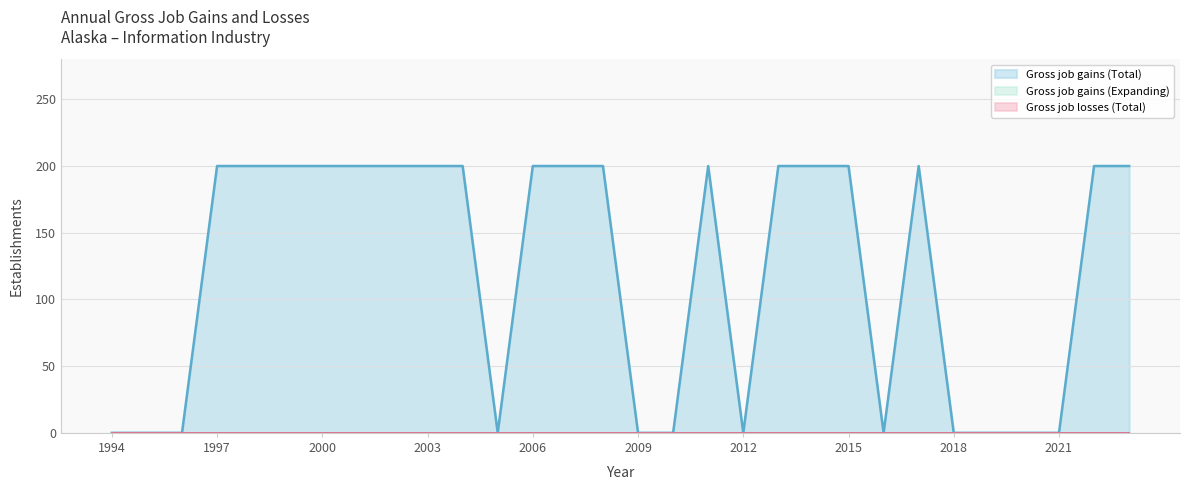

Rank the series by their maximum value, from highest to lowest.

Gross job gains (Total), Gross job gains (Expanding), Gross job losses (Total)